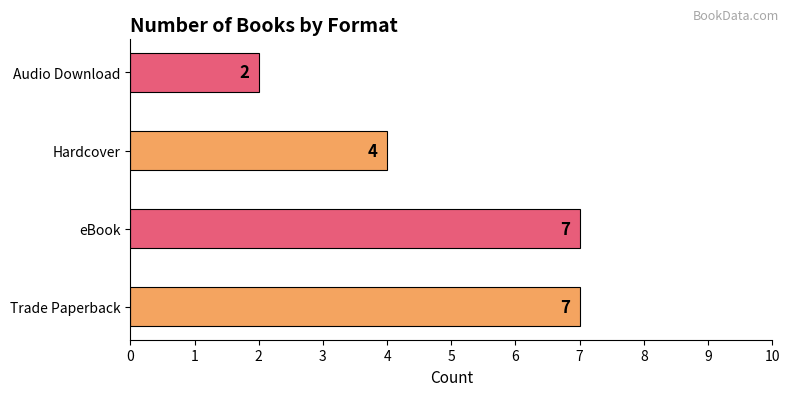

What is the difference between the maximum and second lowest values?

3